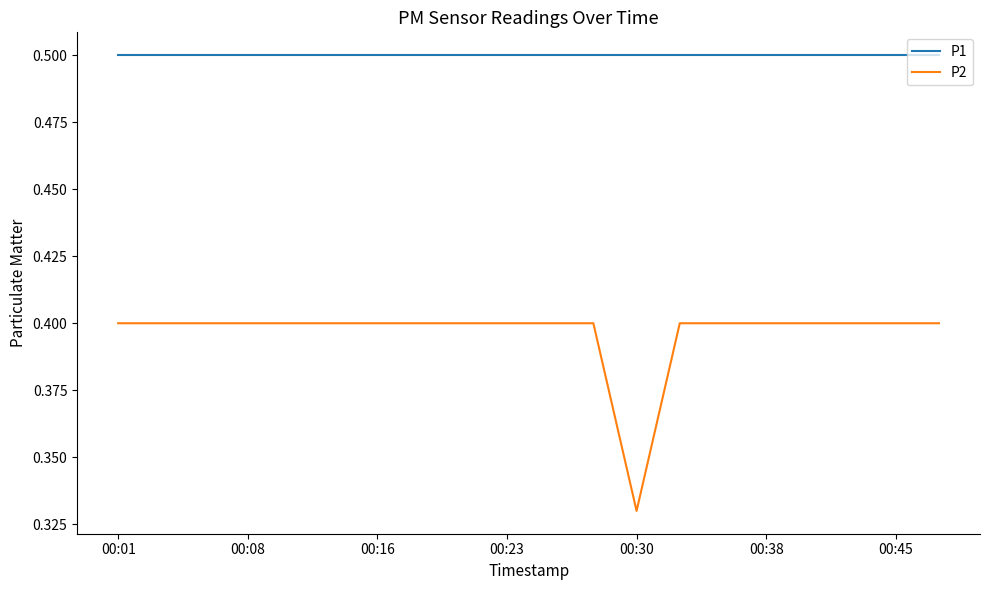

Which series has the largest total across all categories?

P1